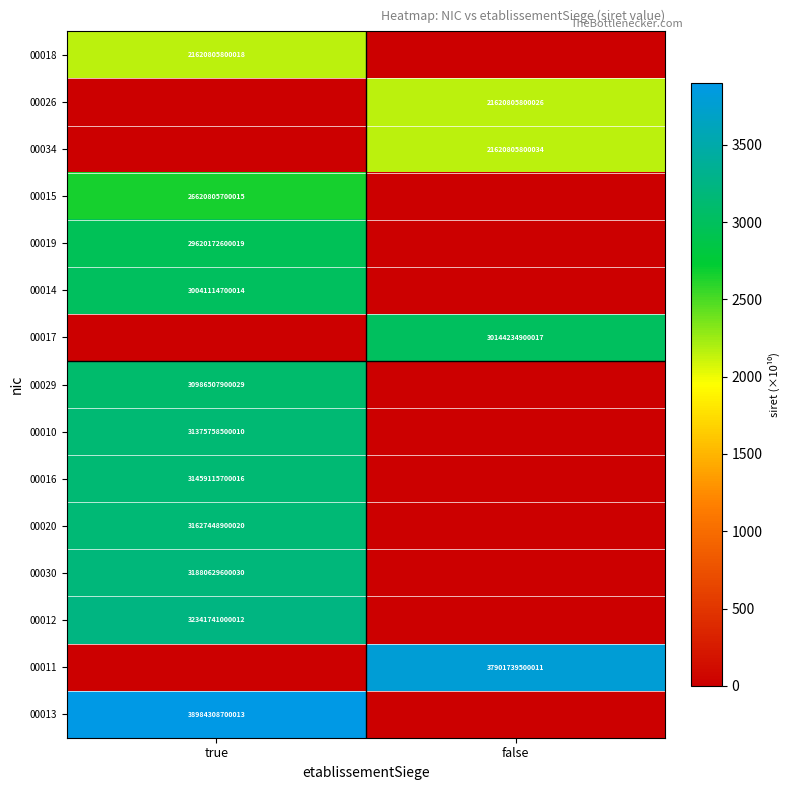

The value of 00030 at true is 31880629600030. True or false?

True